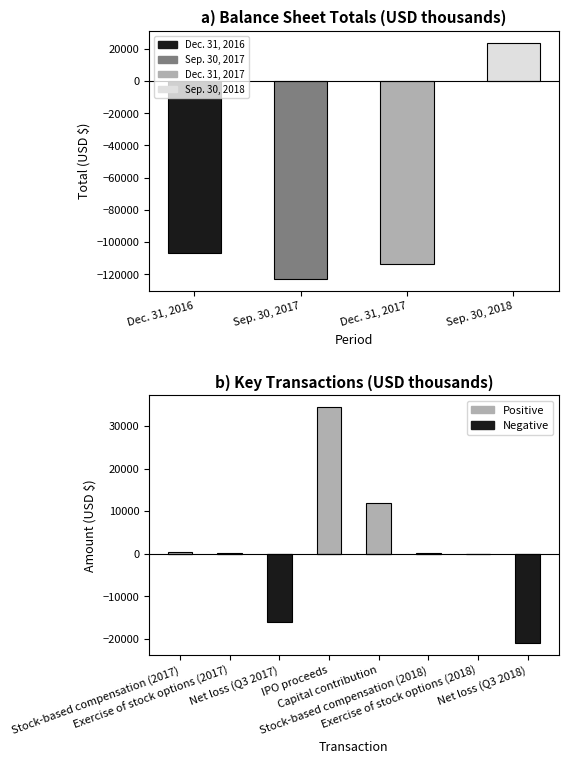

Where is Positive nearest to the value 17225?

Capital contribution